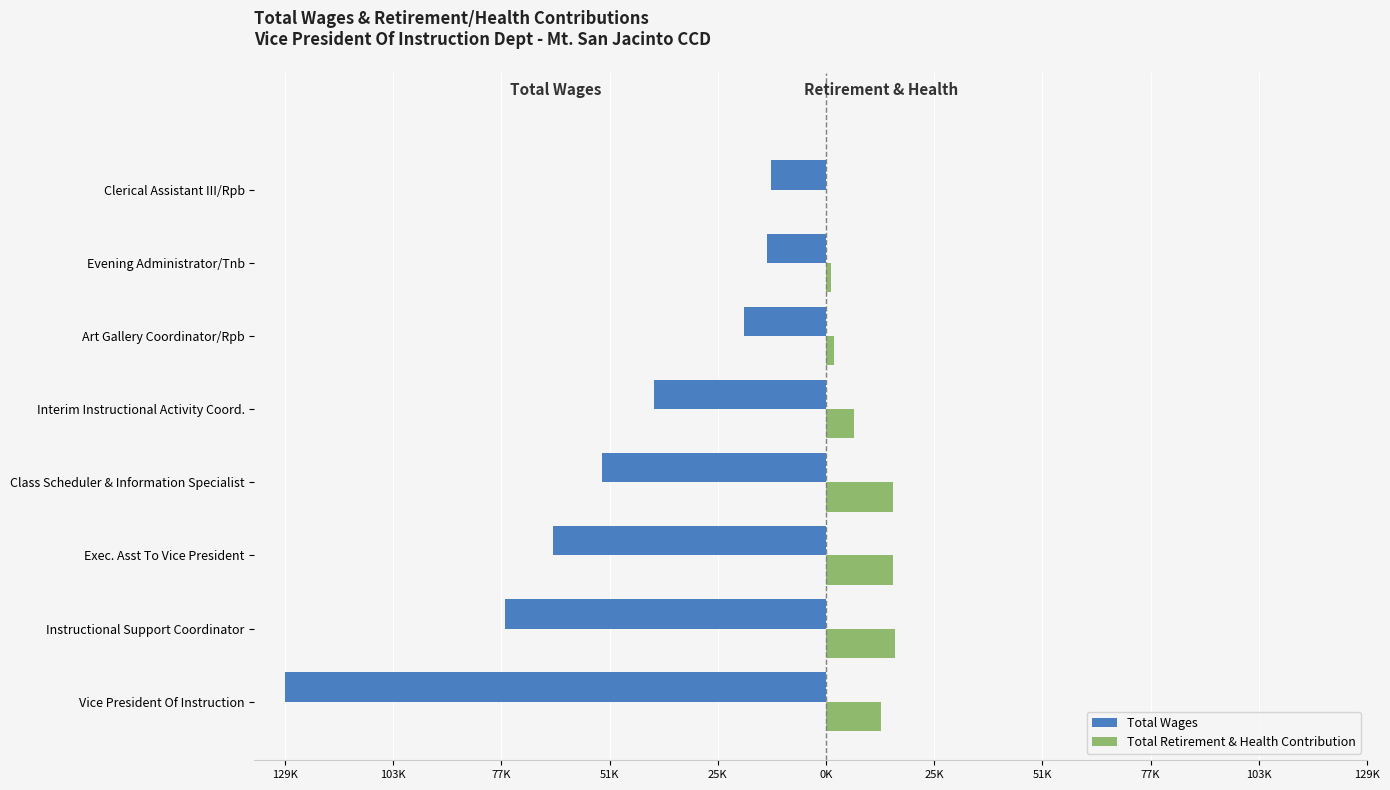

Reading left to right, transcribe all the data shown in this chart.

Total Wages: -129594	-76822	-65426	-53651	-41141	-19733	-14140	-13198
Total Retirement & Health Contribution: 13287	16468	15996	16137	6728	1857	1167	34